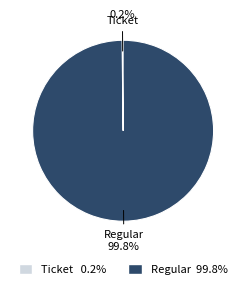

What is the majority slice?

Regular